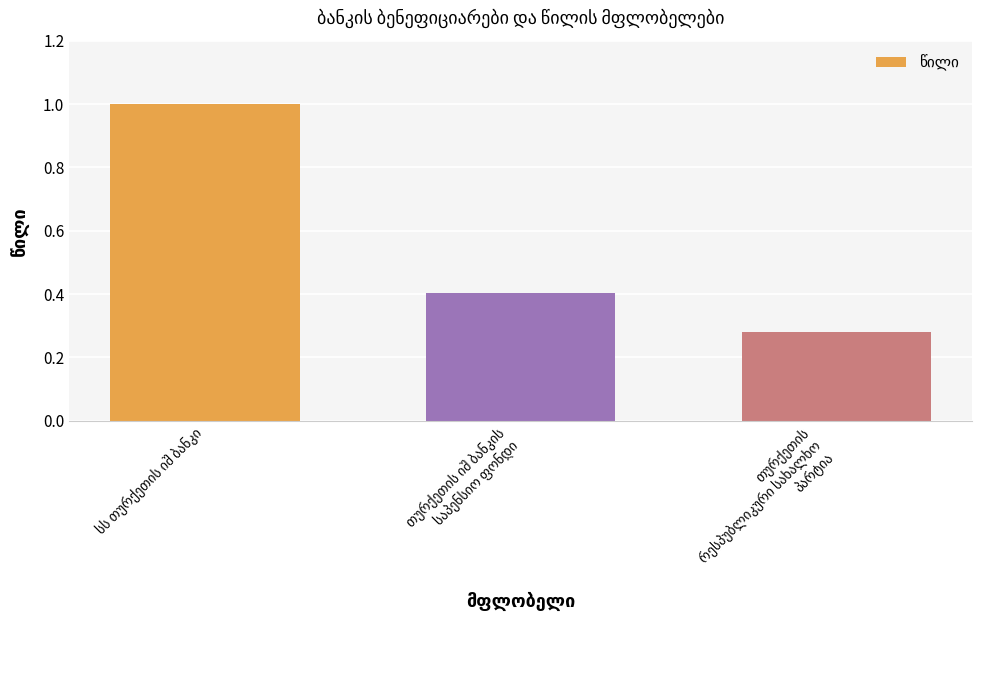

Are the bars horizontal?

No